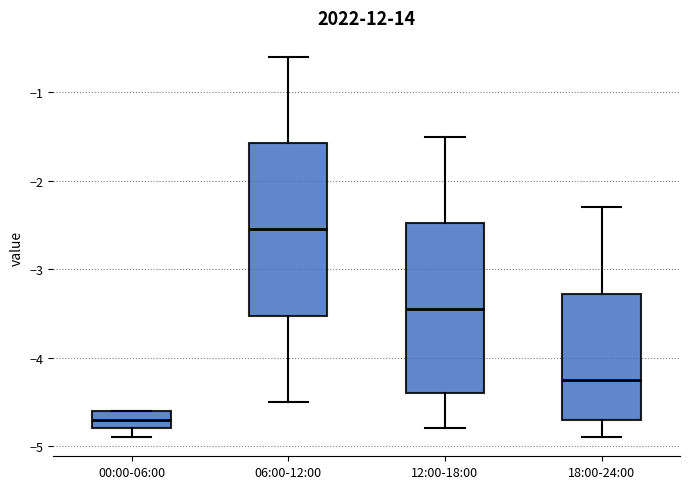

Reading left to right, read every box against the y-axis: the position of its median line, the range the box covers, and the ends of its whiskers. The values are not printed on the chart, so give them approximately, as read against the axis.

00:00-06:00: median -4.7, box -4.8 to -4.6, whiskers -4.9 to -4.6
06:00-12:00: median -2.5, box -3.5 to -1.6, whiskers -4.5 to -0.6
12:00-18:00: median -3.4, box -4.4 to -2.5, whiskers -4.8 to -1.5
18:00-24:00: median -4.2, box -4.7 to -3.3, whiskers -4.9 to -2.3